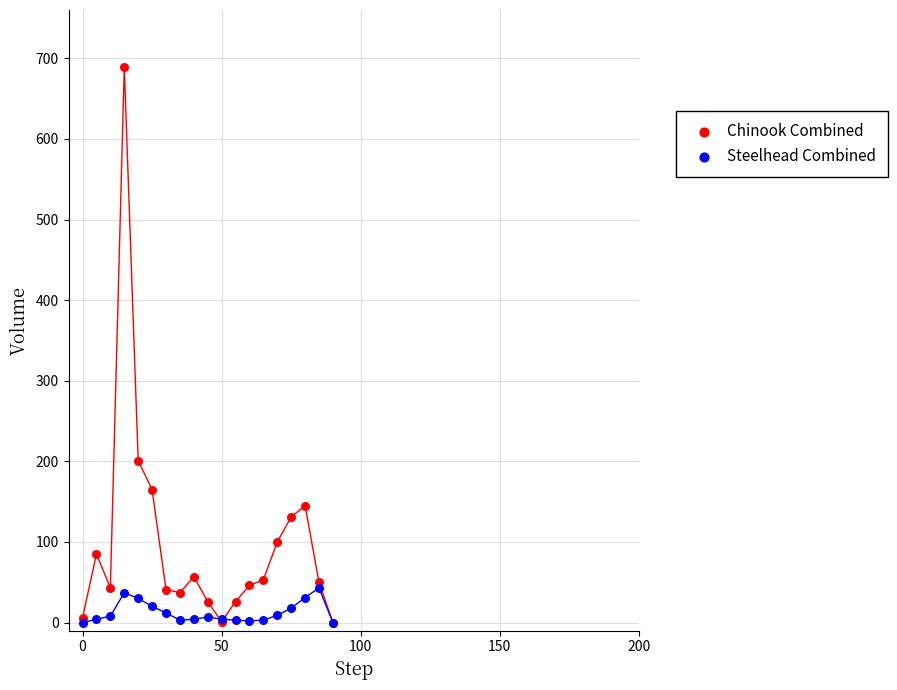

In the Chinook Combined series, what Y value is closest to 344?

201